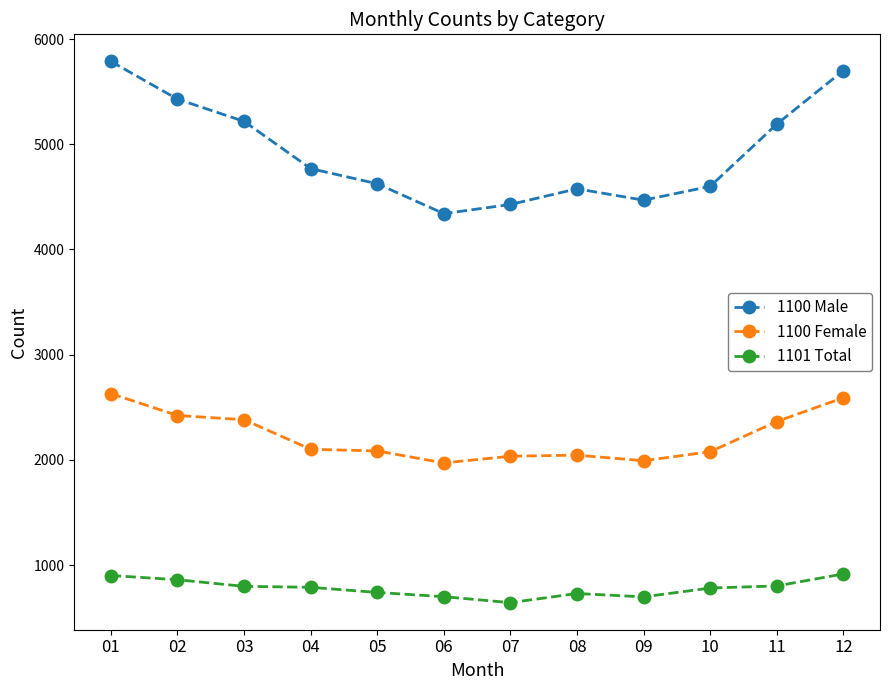

True or false: 1100 Male and 1101 Total cross at least once.

False